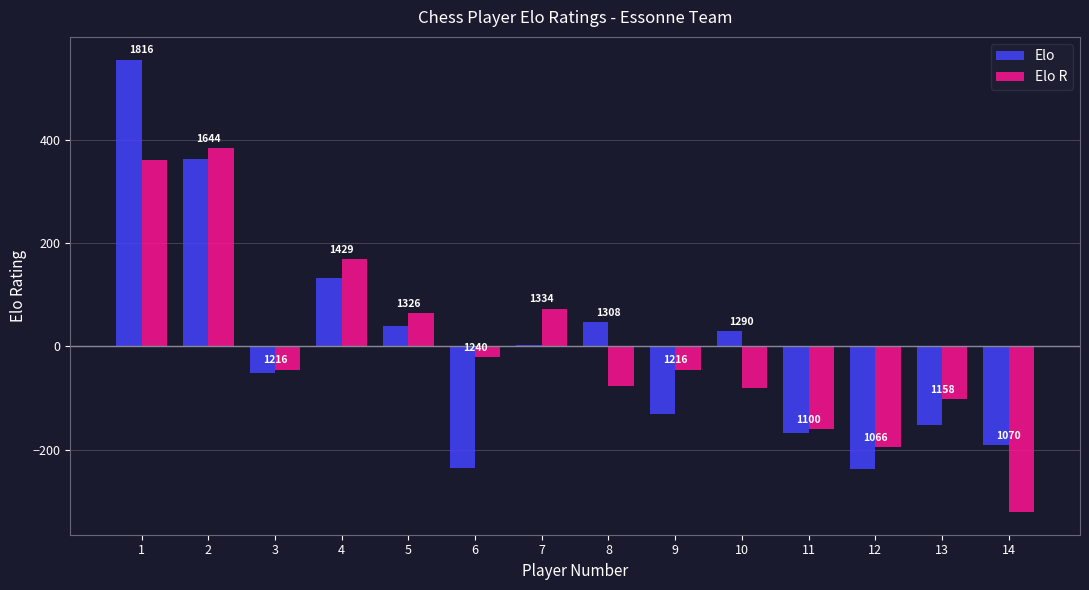

Does the chart contain stacked bars?

No